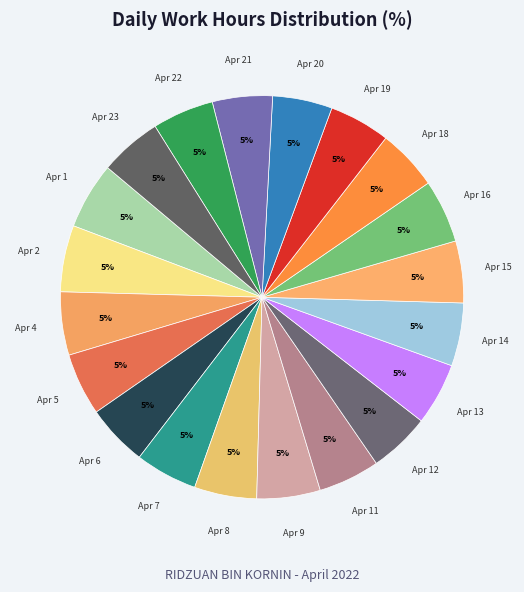

How many slices are in this pie chart?

20